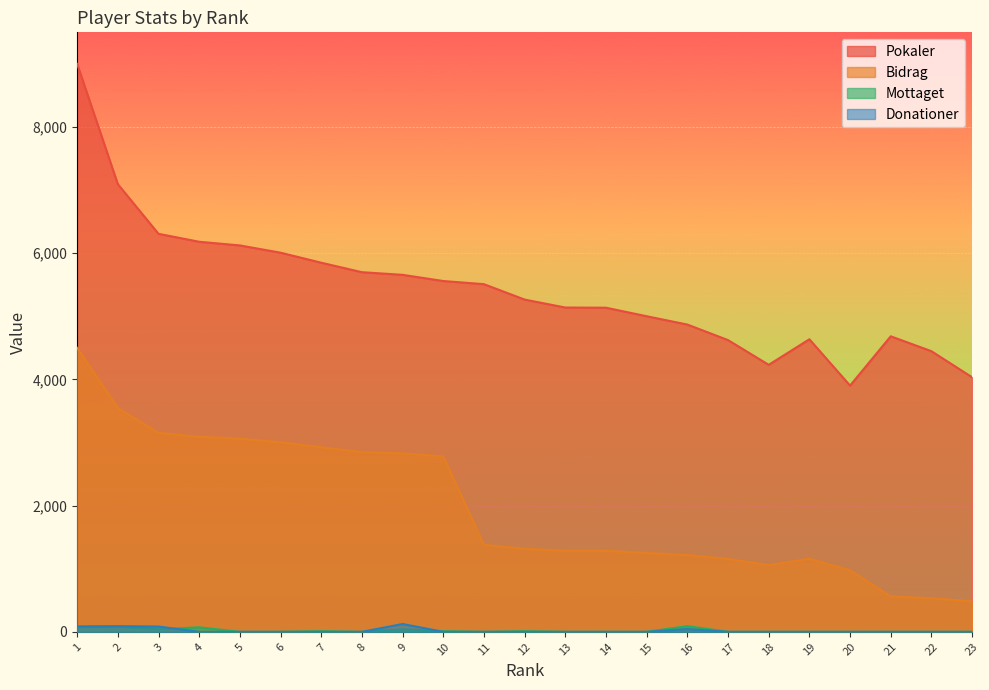

True or false: Donationer and Bidrag cross at least once.

False